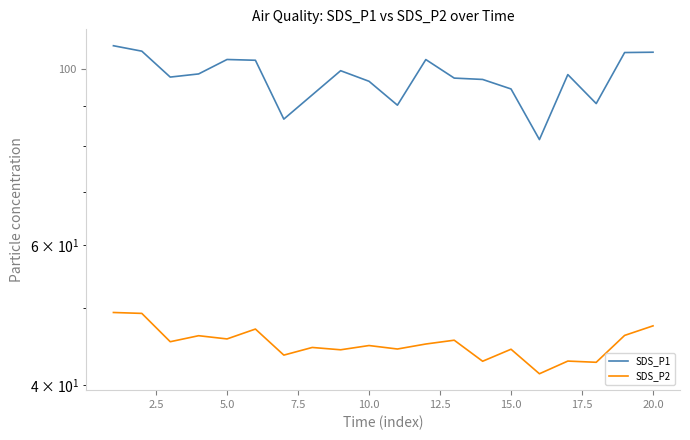

List the series in order of their peak value, highest first.

SDS_P1, SDS_P2